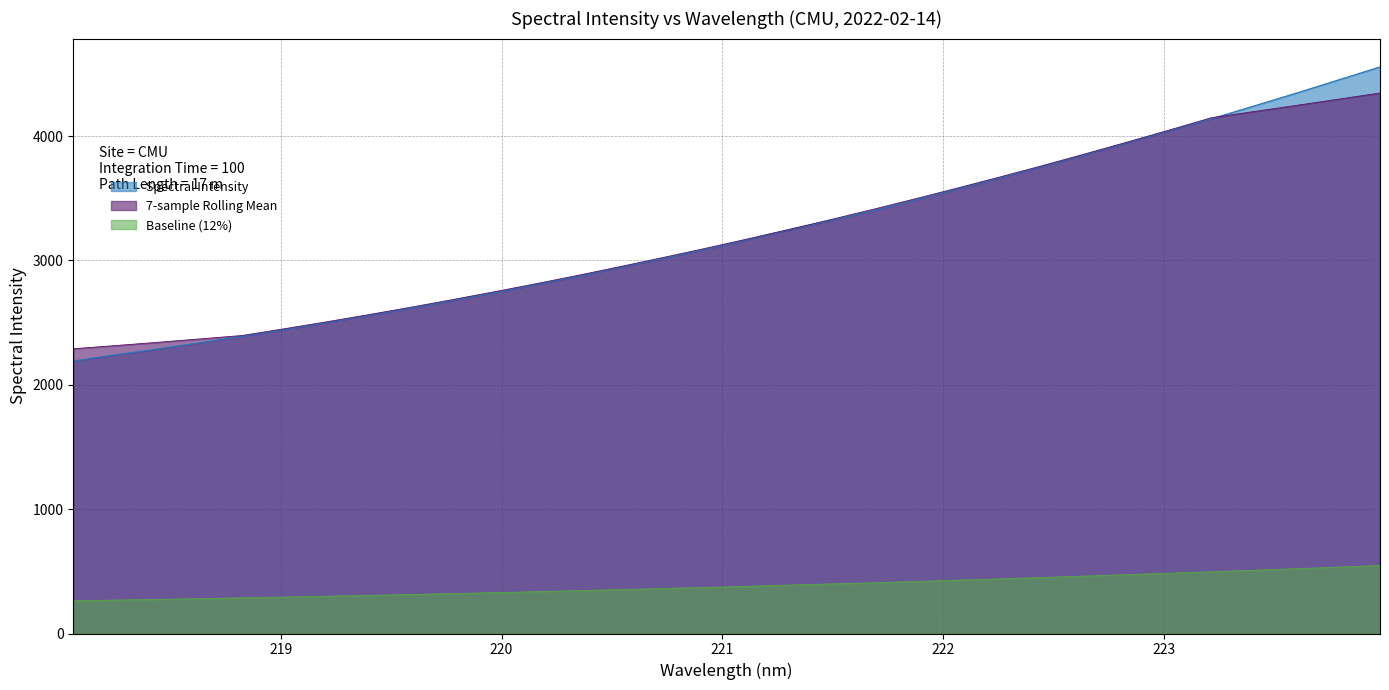

What is the maximum value shown in the chart?

4555.9